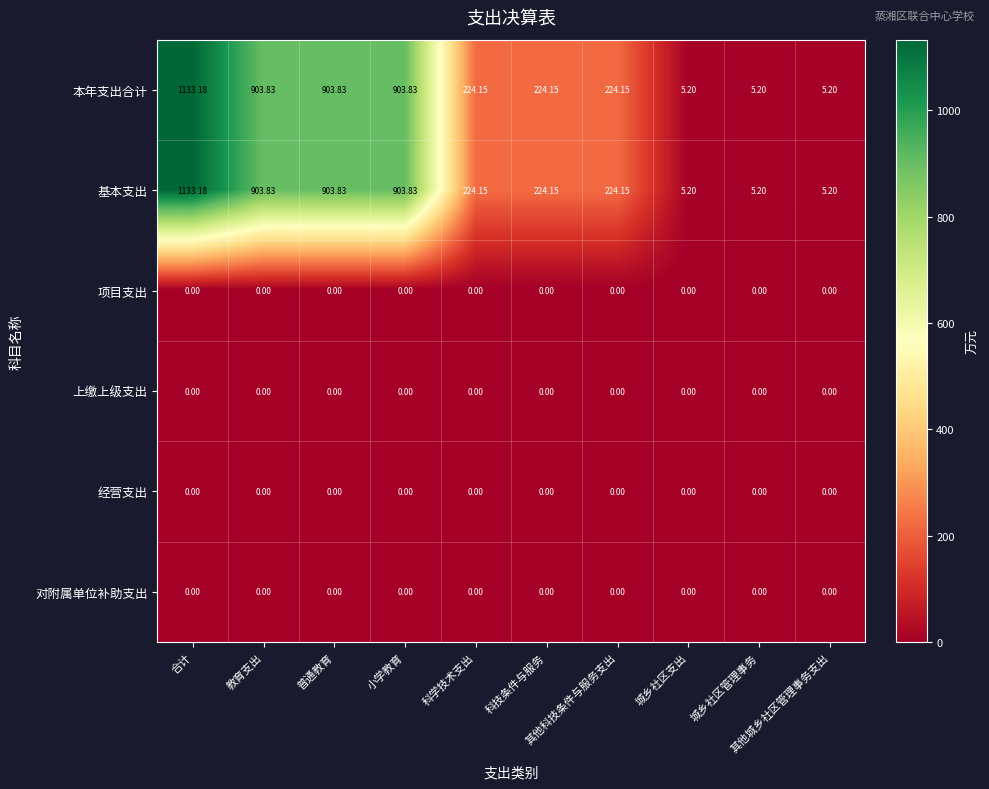

Which series has the largest range (max minus min)?

本年支出合计